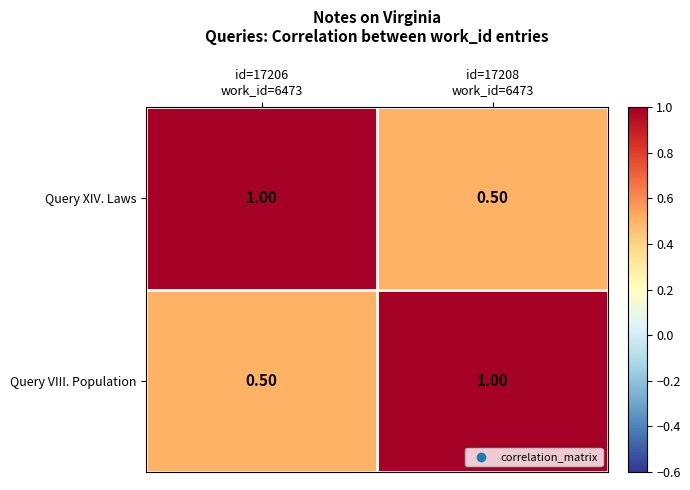

Rank the series at id=17206
work_id=6473 from highest to lowest value.

Query XIV. Laws, Query VIII. Population